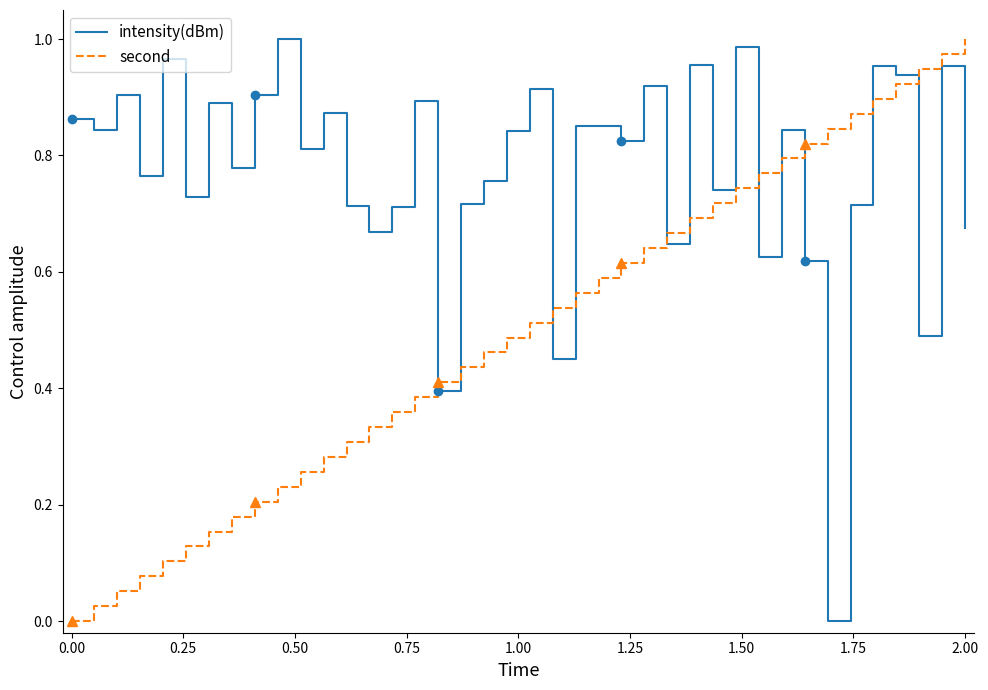

At which label does second reach its peak?

2.00